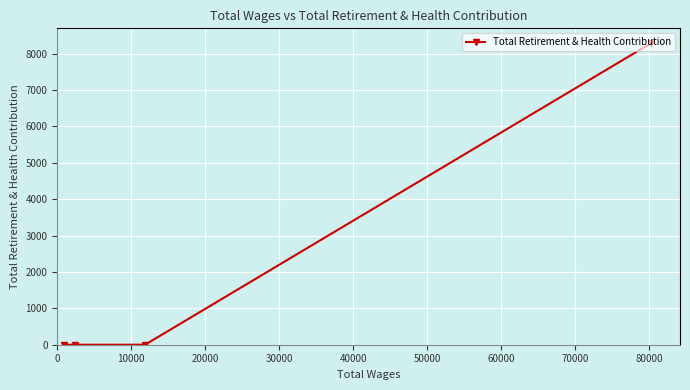

What is the difference between the maximum and minimum values?

8282